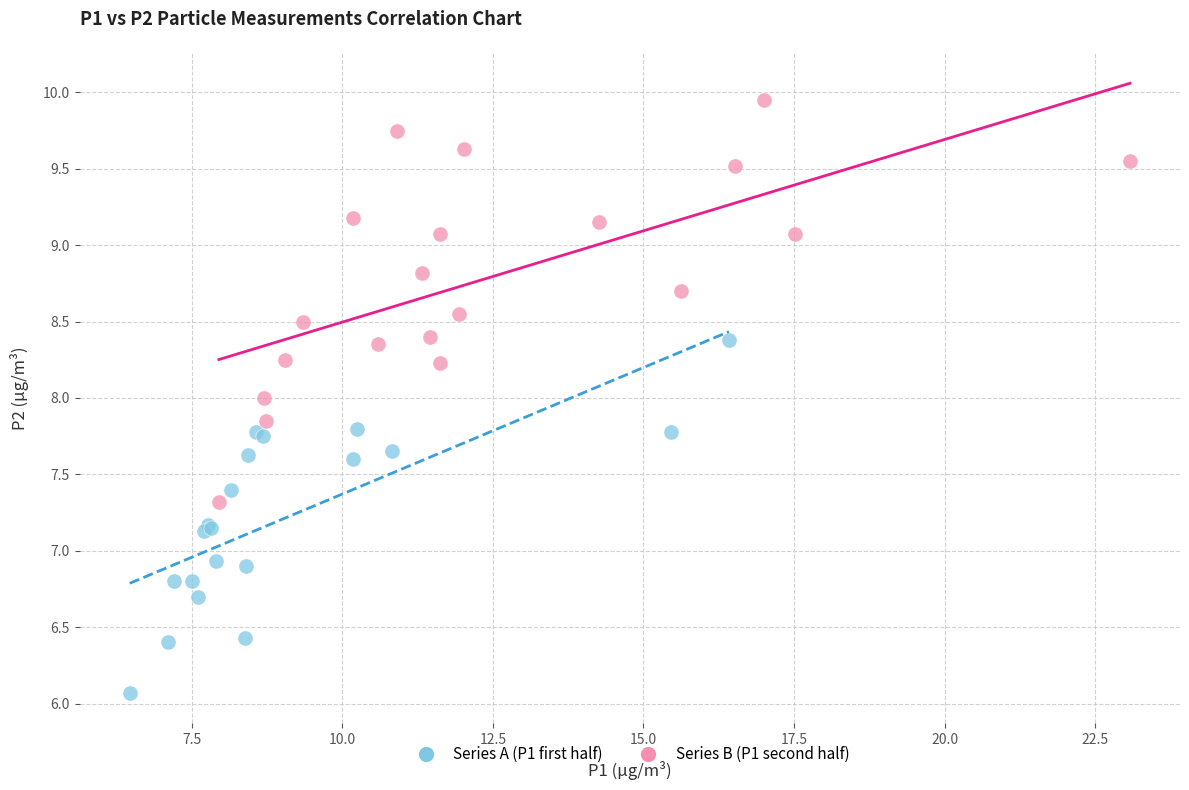

Which series has the widest spread of Y values?

Series B (P1 second half)